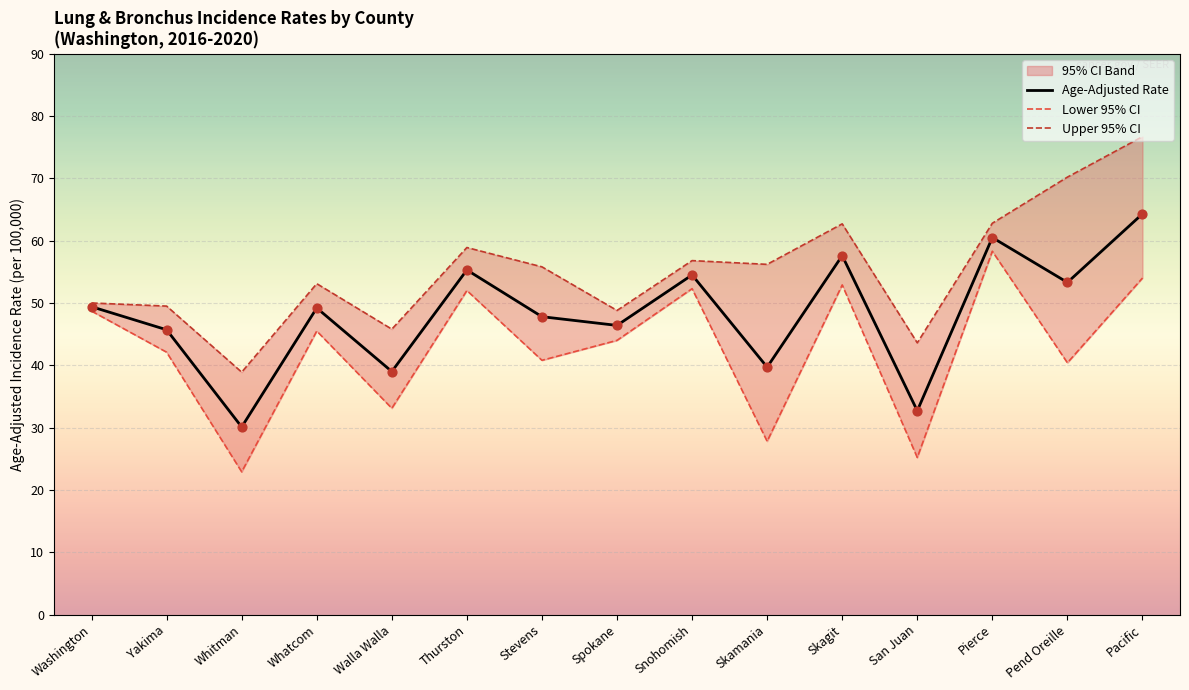

At which category is the sum across all series the highest?

Pacific